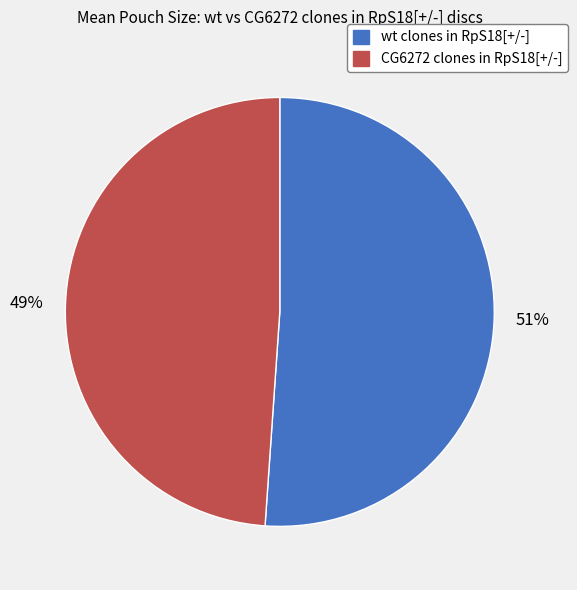

What is the largest slice in the pie chart?

wt clones in RpS18[+/-]